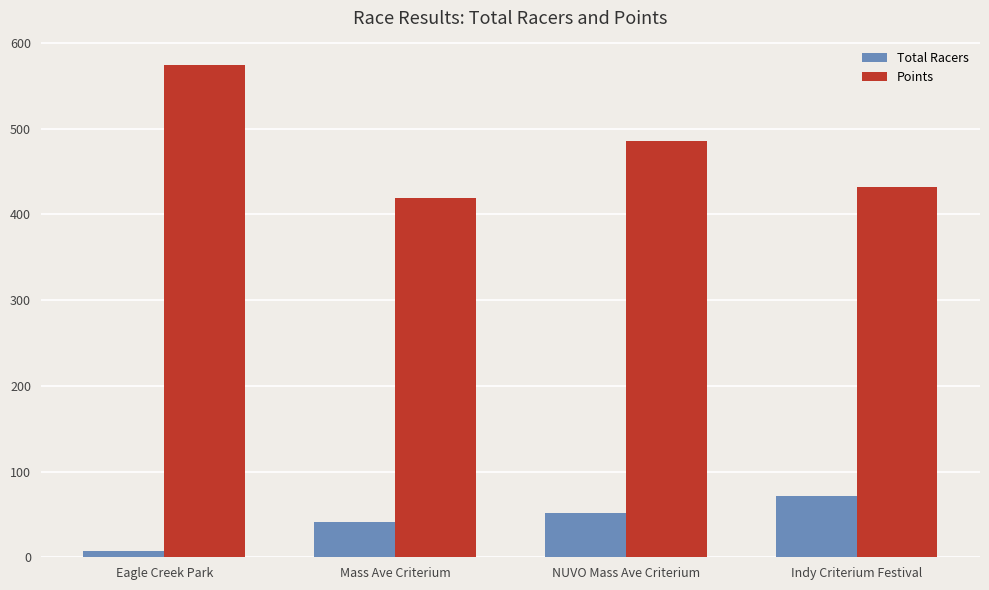

Rank the series by their average value, from highest to lowest.

Points, Total Racers